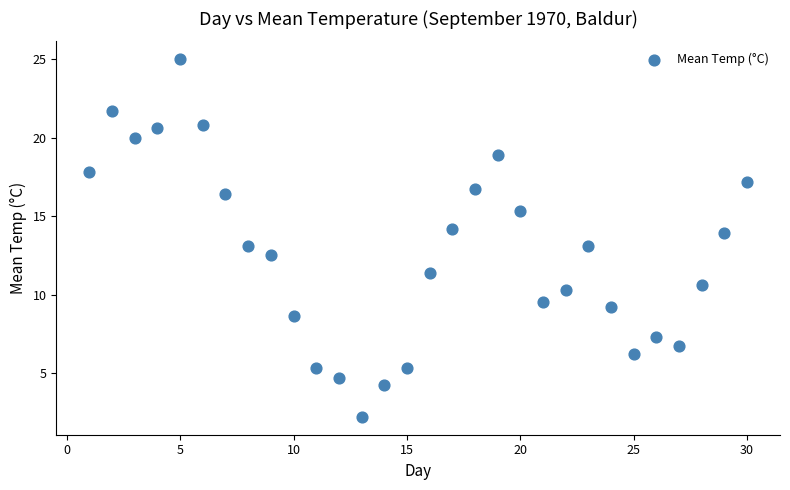

What is the range of Y values (max minus min)?

22.8